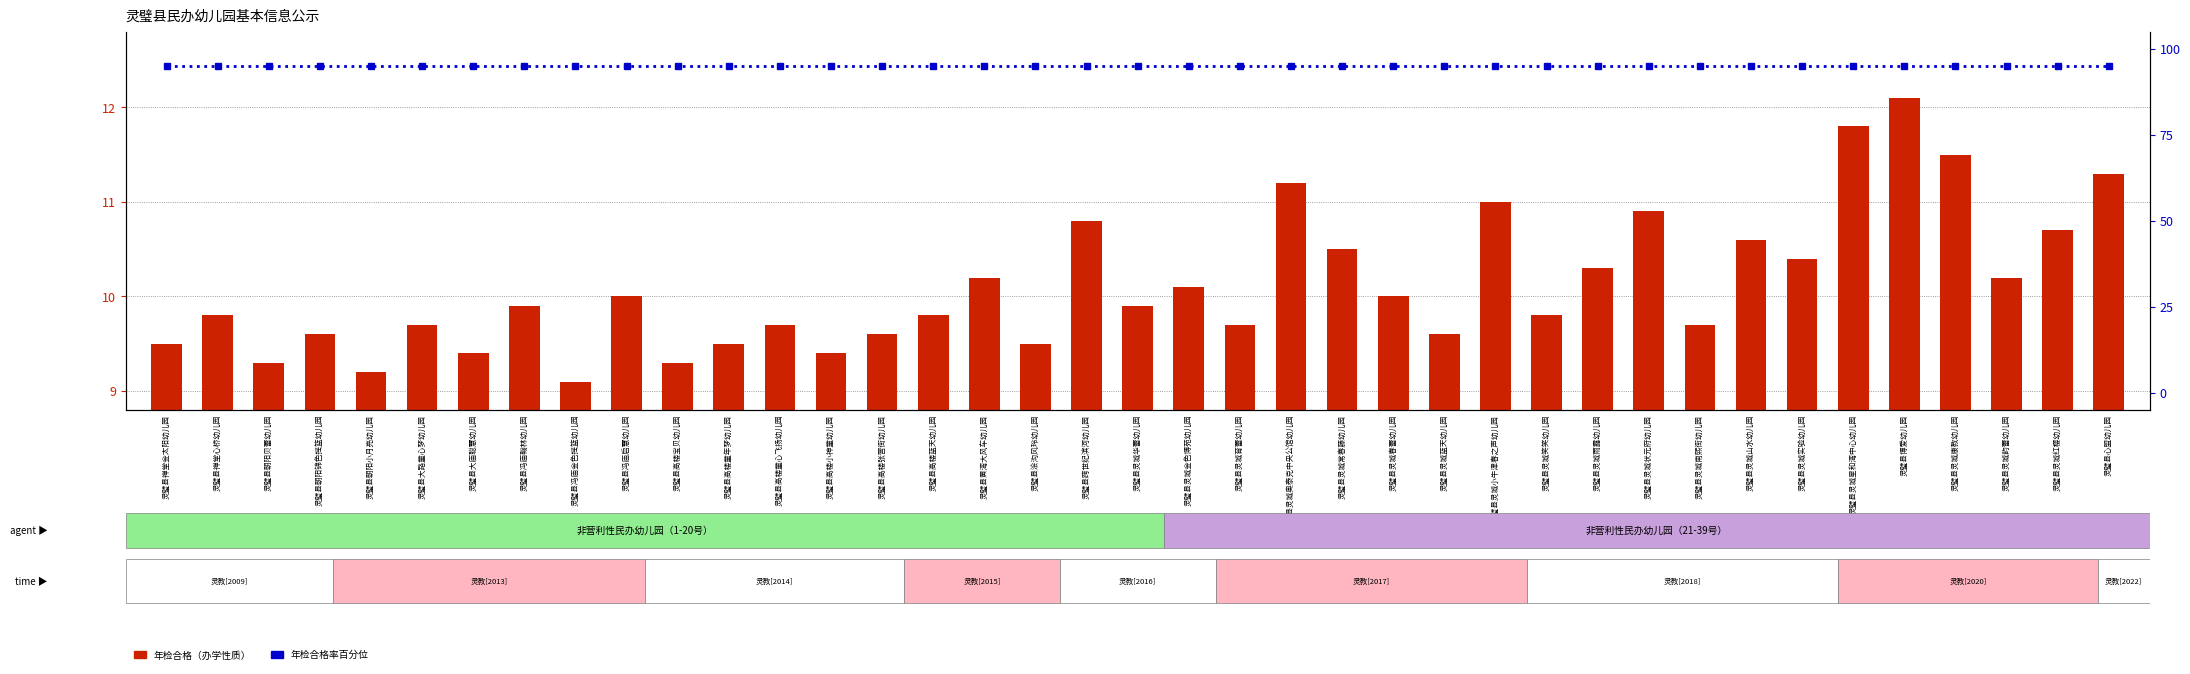

What position from the left is 灵璧县冯庙启慧幼儿园?

10